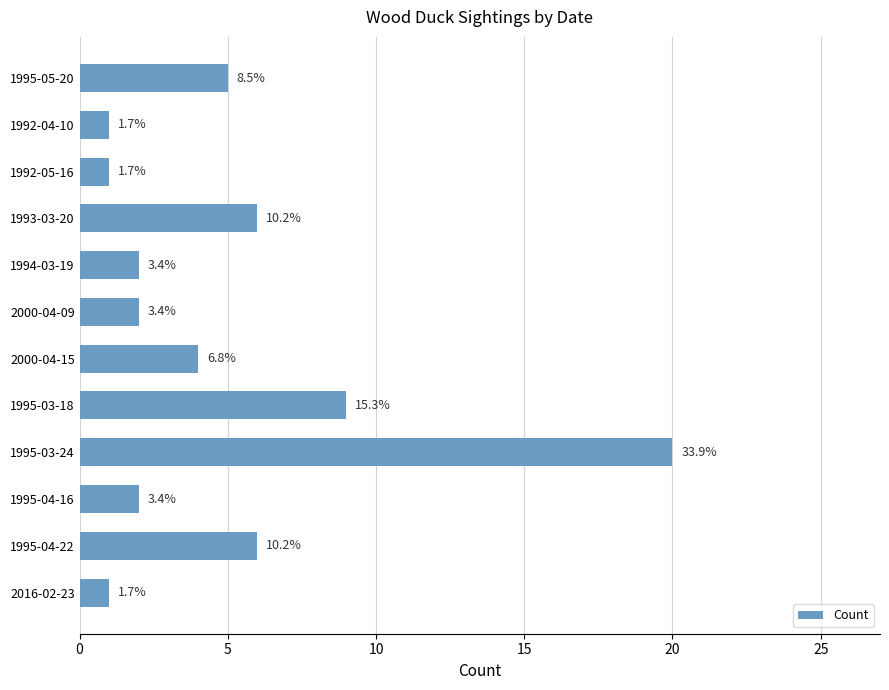

Are the bars horizontal?

Yes